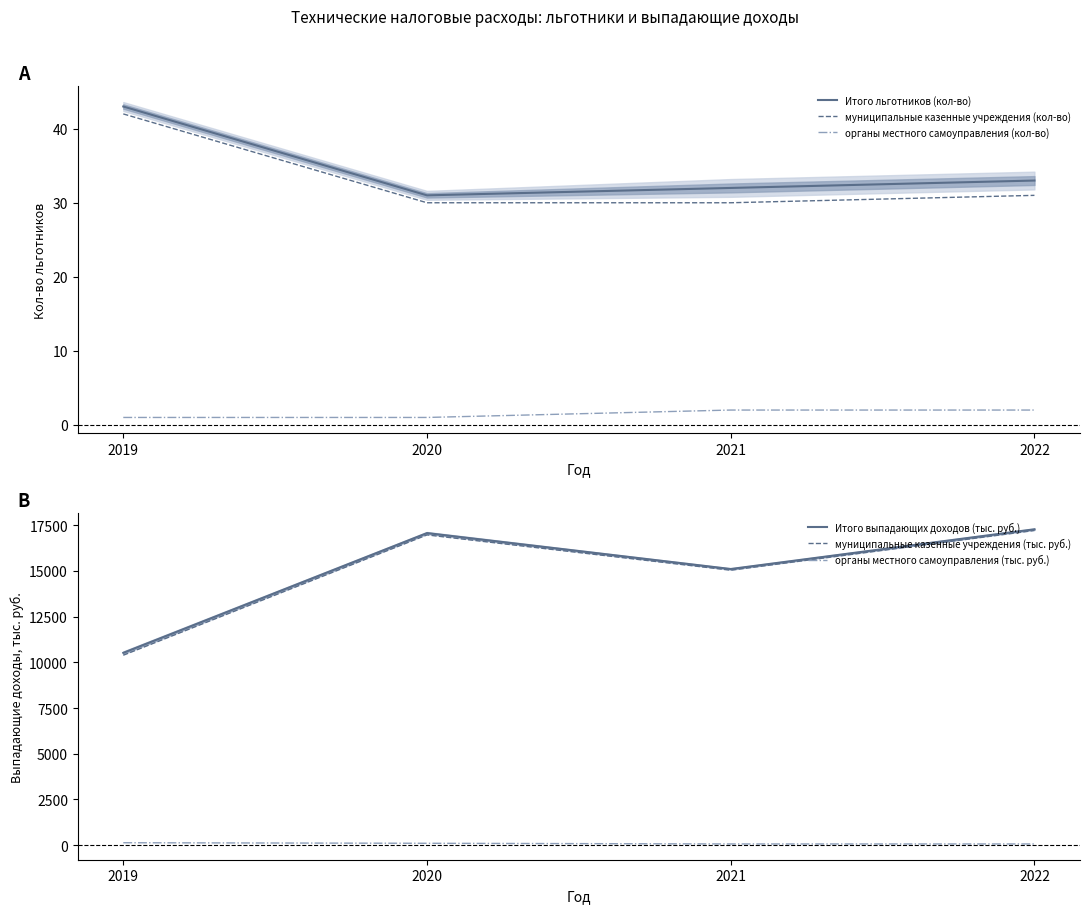

Rank the series at 2020 from lowest to highest value.

органы местного самоуправления (кол-во), муниципальные казенные учреждения (кол-во), Итого льготников (кол-во), органы местного самоуправления (тыс. руб.), муниципальные казенные учреждения (тыс. руб.), Итого выпадающих доходов (тыс. руб.)